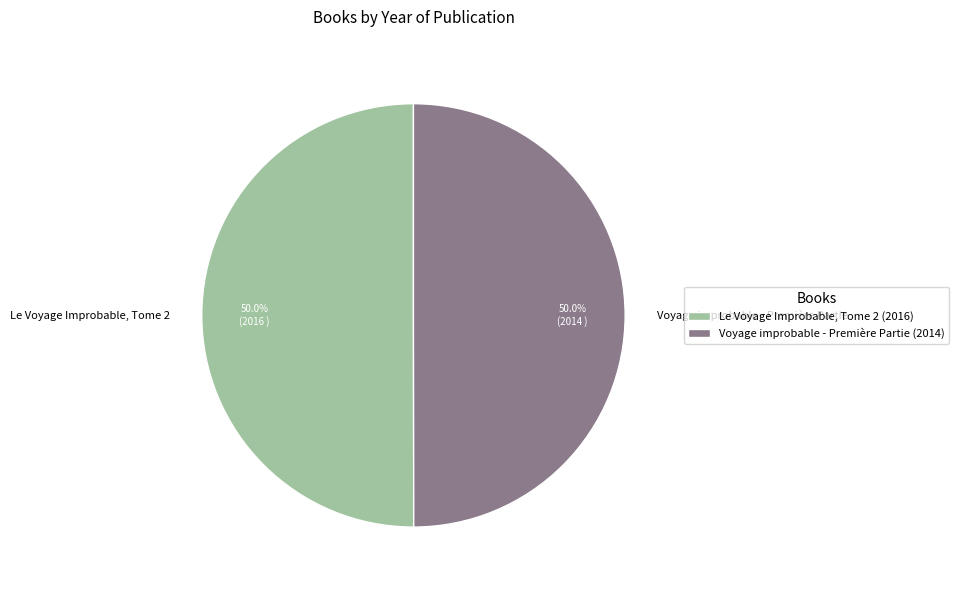

The Le Voyage Improbable, Tome 2 slice represents 50% of the pie. True or false?

True